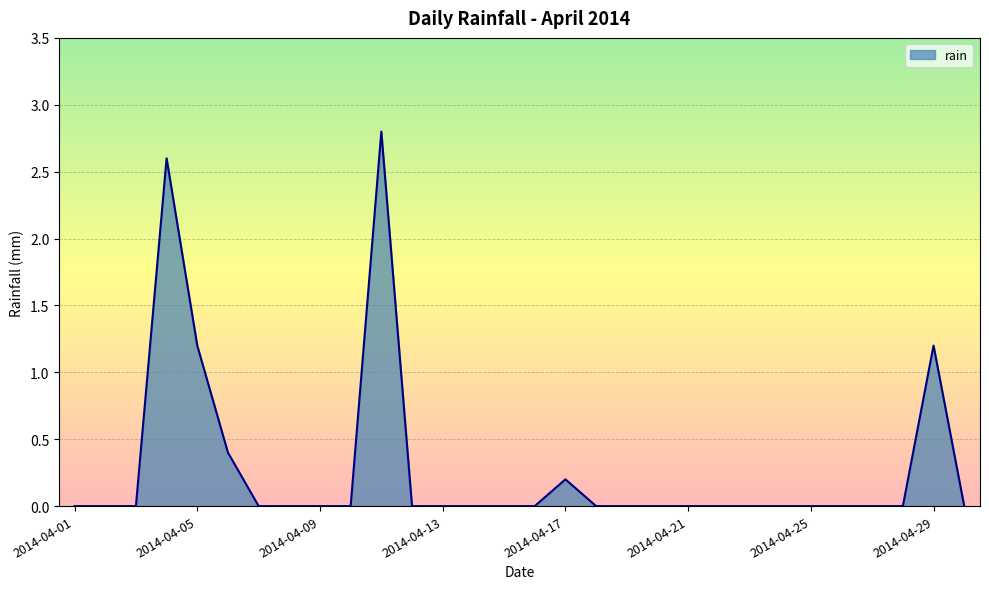

What is the maximum value shown in the chart?

2.8